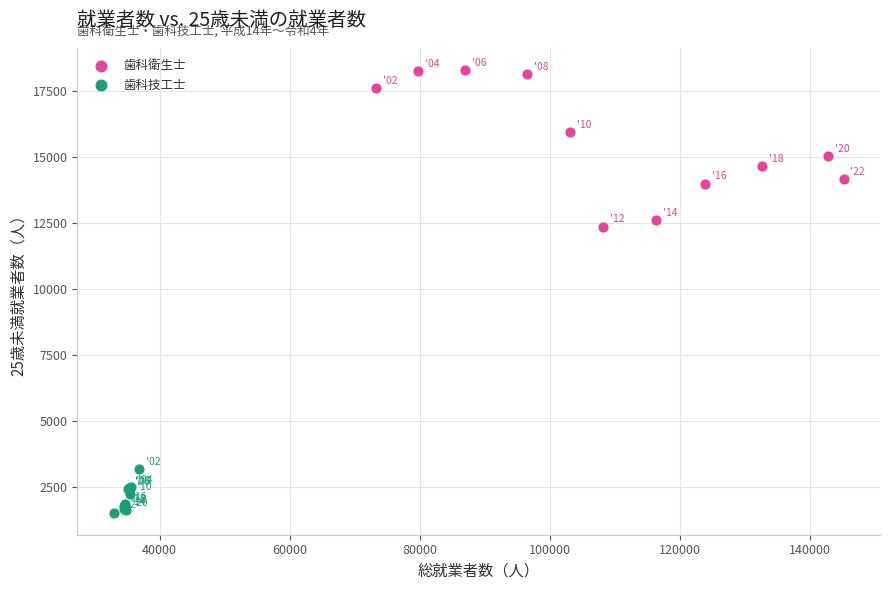

Which series has the largest Y range (max minus min)?

歯科衛生士